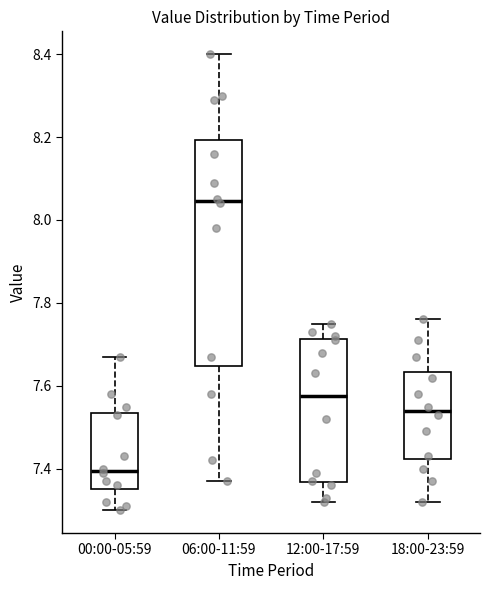

Where is the upper edge of the box for 00:00-05:59 on the y-axis? The values are not printed on the chart, so give them approximately, as read against the axis.

7.54